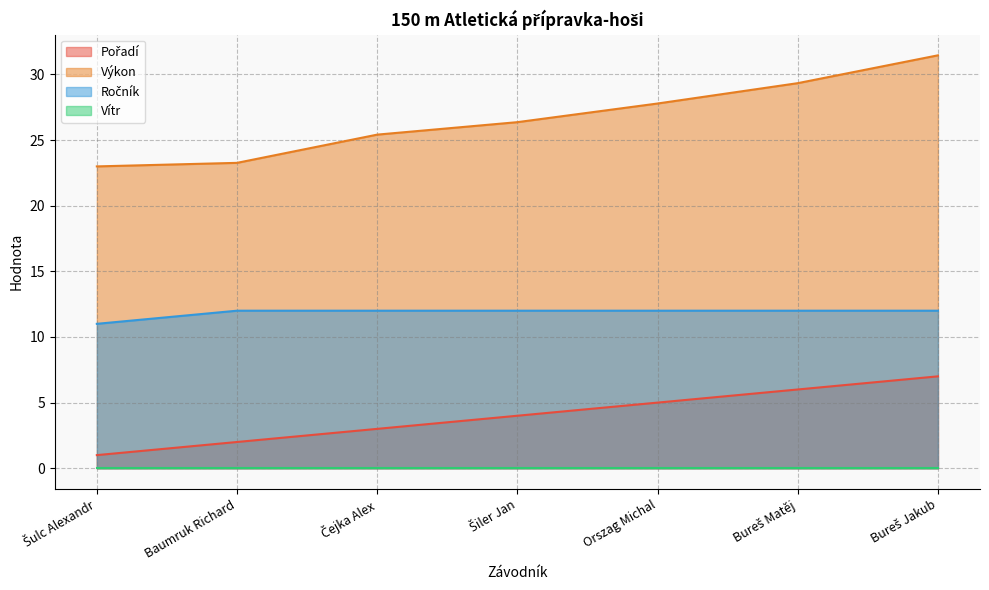

What is the label of the 4th point from the right?

Šiler Jan